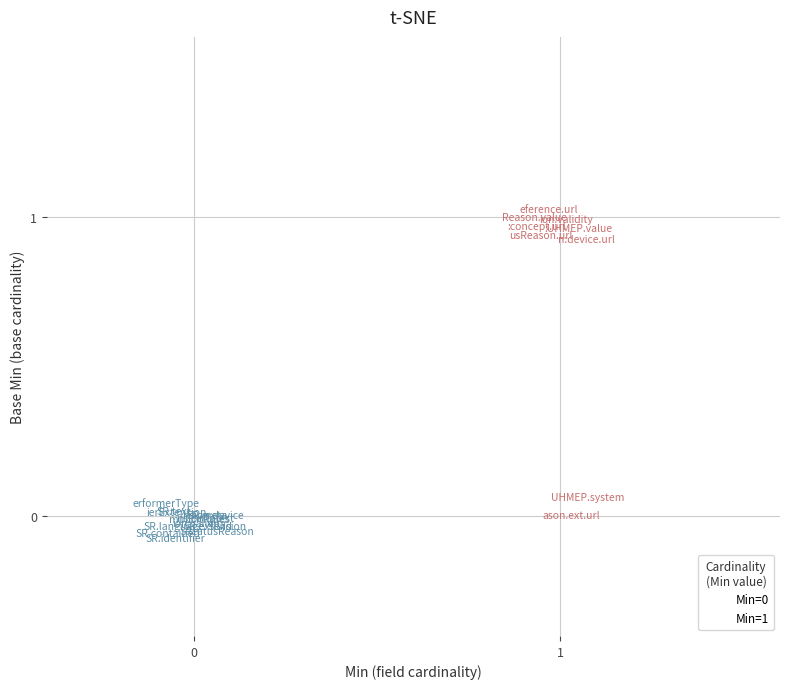

Which series has the largest Y range (max minus min)?

Min=1